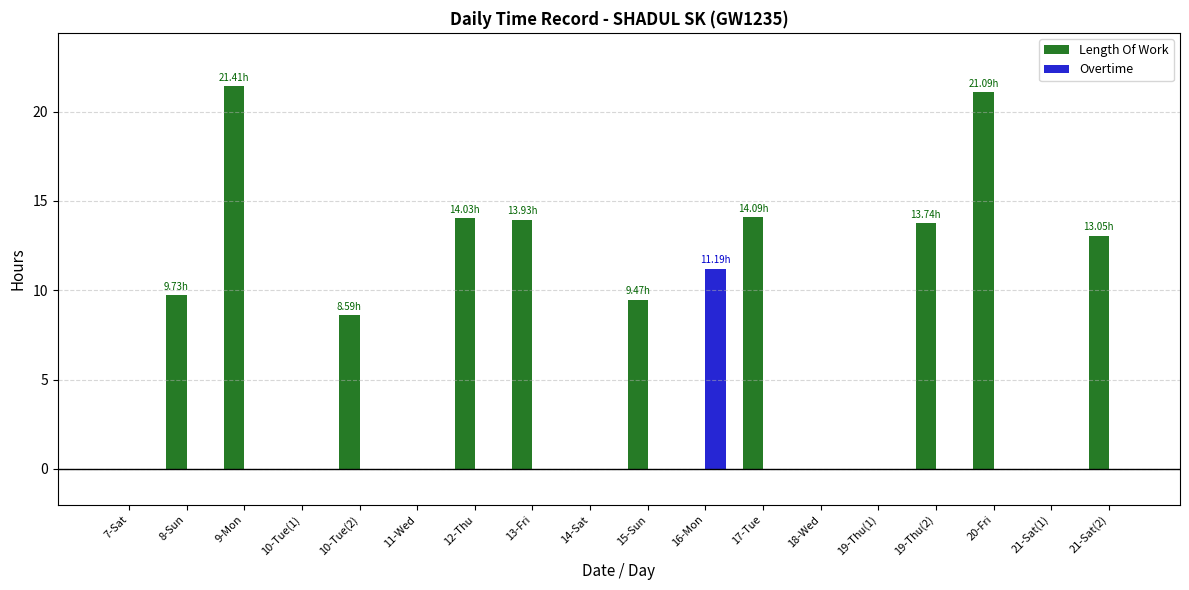

Which series has the largest total across all categories?

Length Of Work